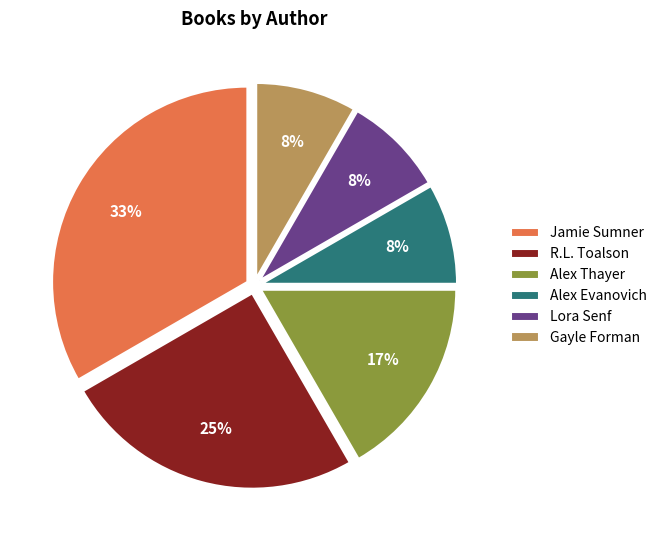

To the nearest percent, what percentage of the pie is Alex Evanovich?

8%